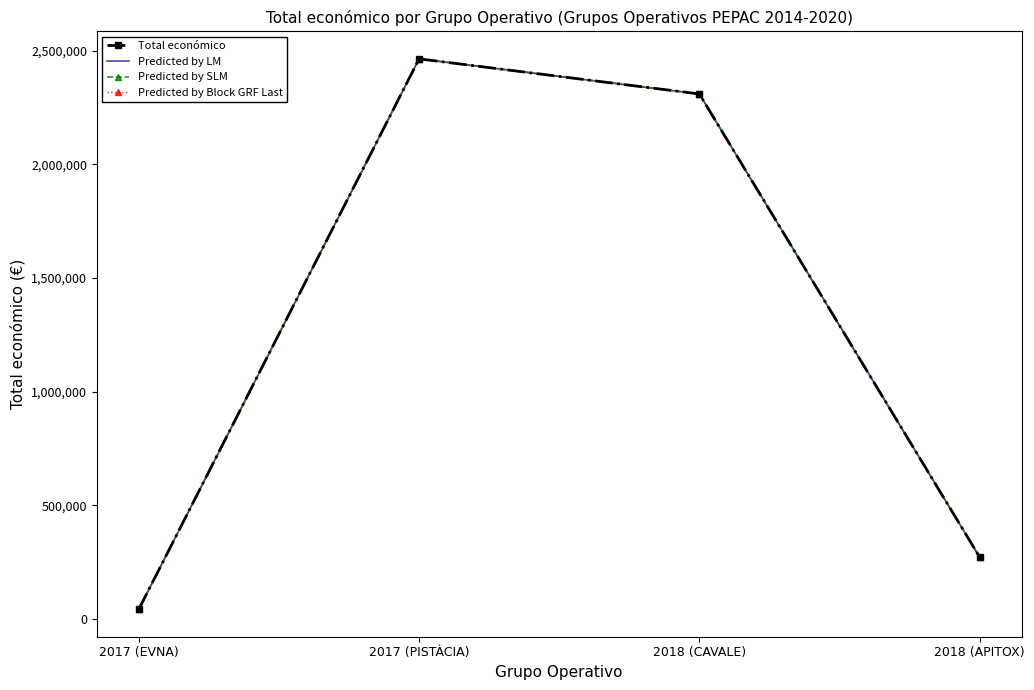

At which category does the chart reach its peak across all series?

2017 (PISTÀCIA)